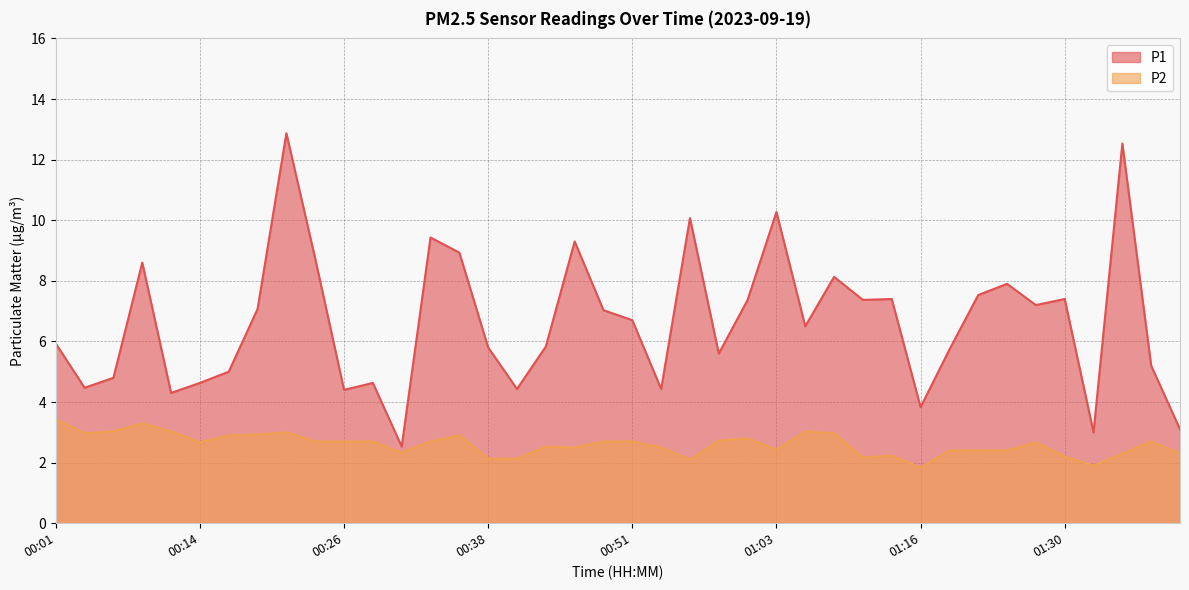

Where is P2 nearest to the value 2?

00:56